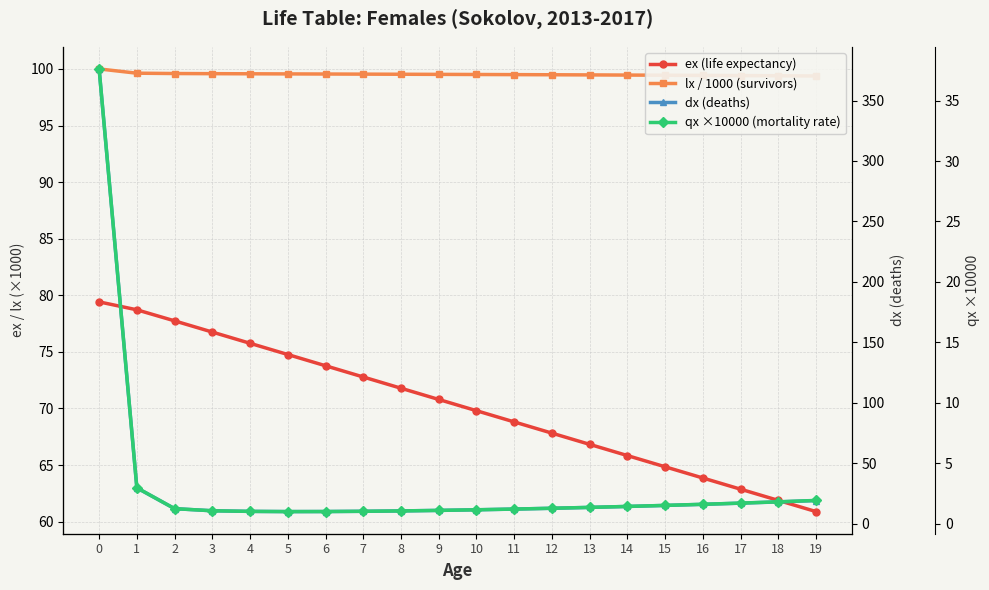

True or false: dx (deaths) and qx ×10000 (mortality rate) intersect in this chart.

False